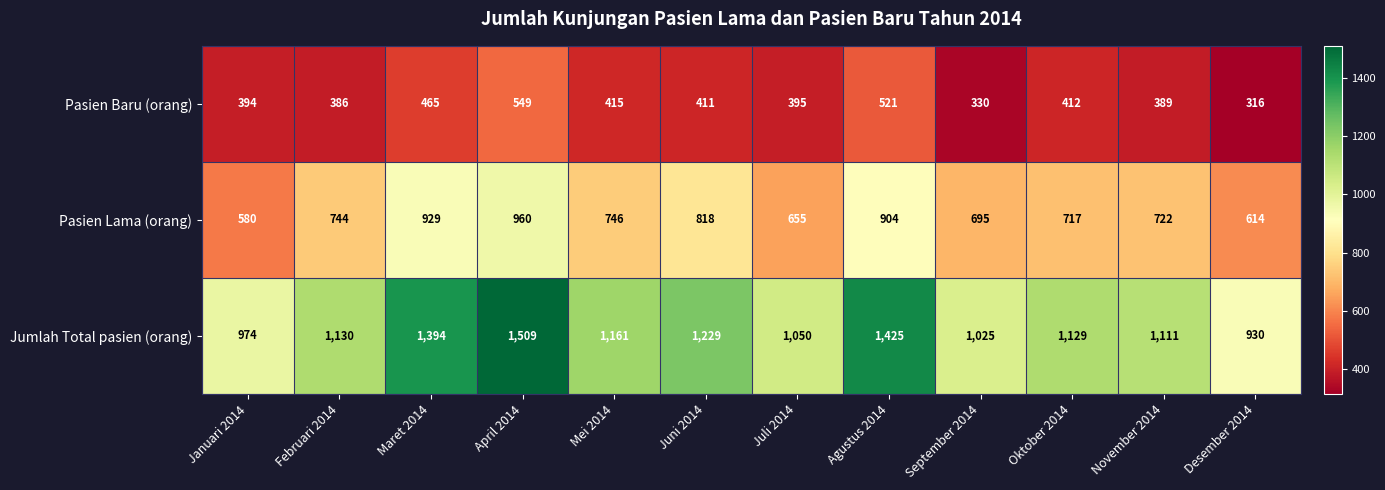

The value of Jumlah Total pasien (orang) at Maret 2014 is 1394. True or false?

True